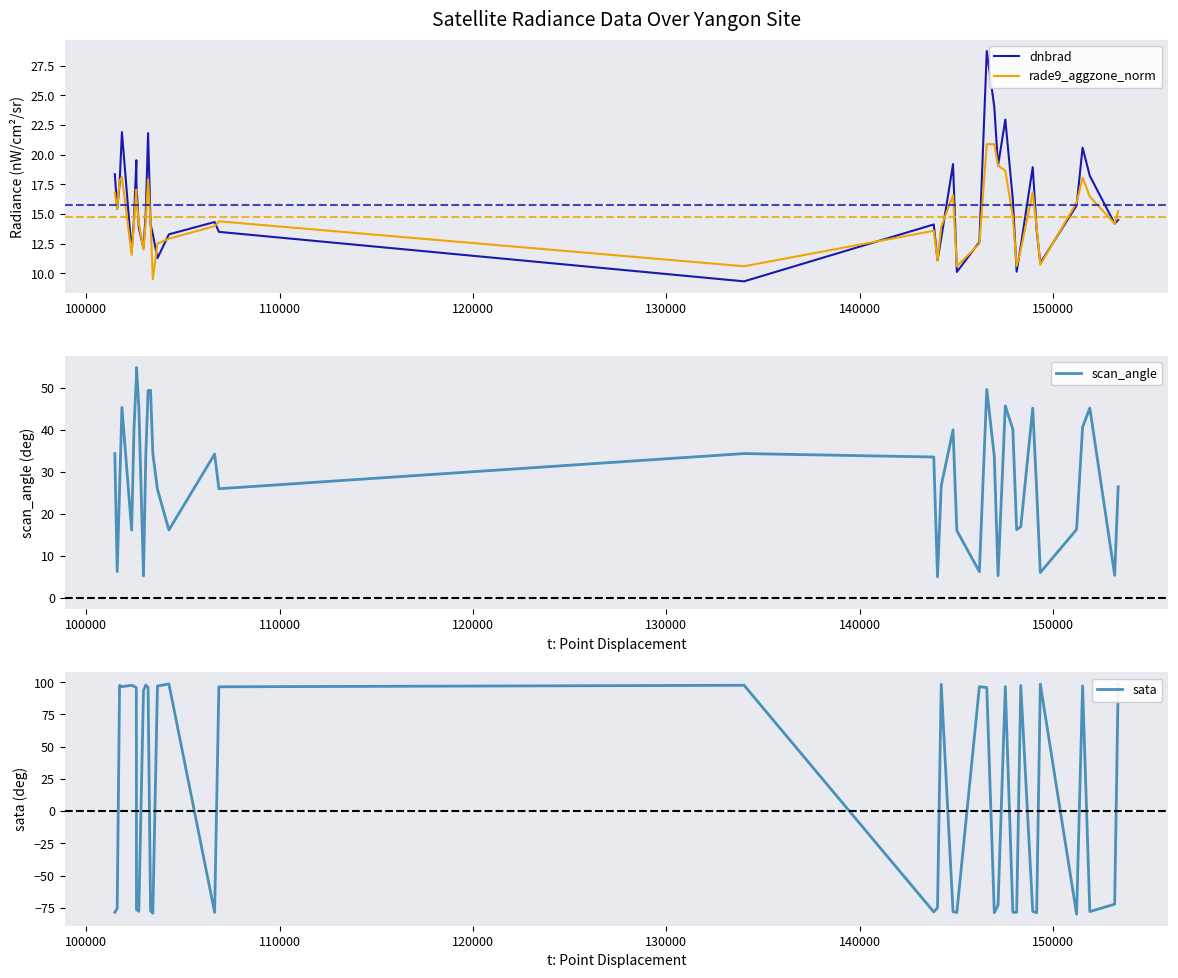

After their last crossing, which series has the higher values: dnbrad or sata?

sata